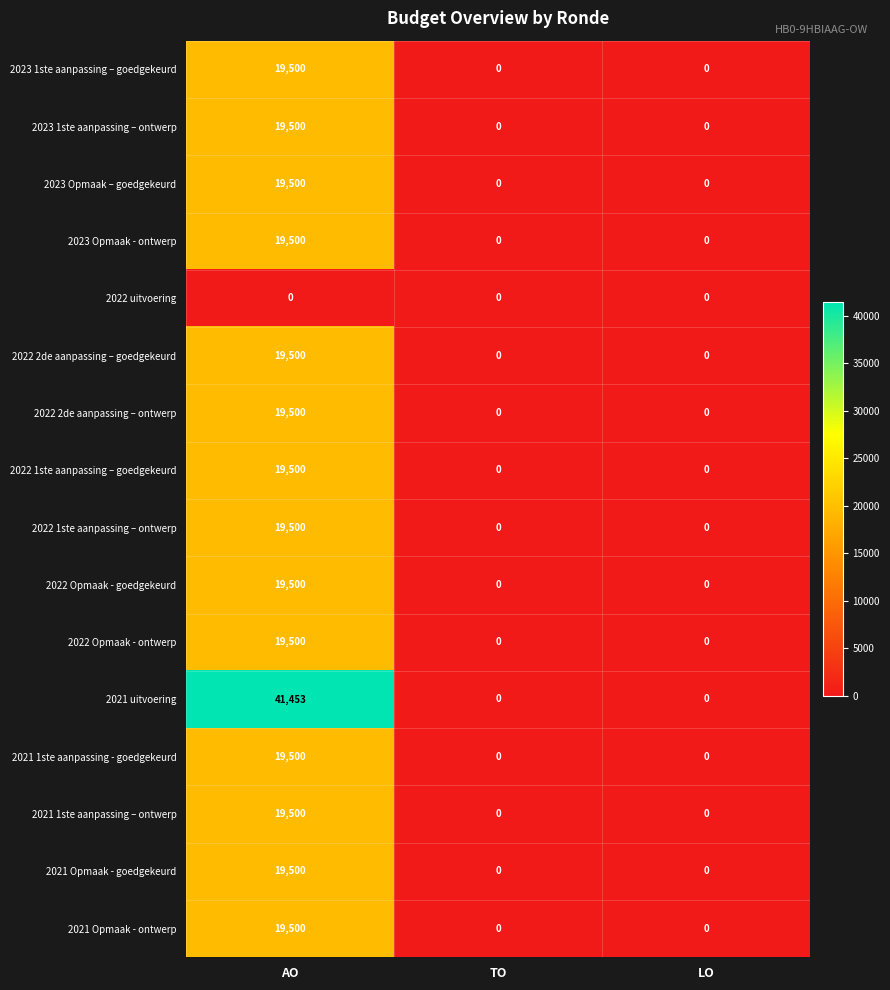

What is the average value of the 2023 1ste aanpassing – ontwerp series?

6500